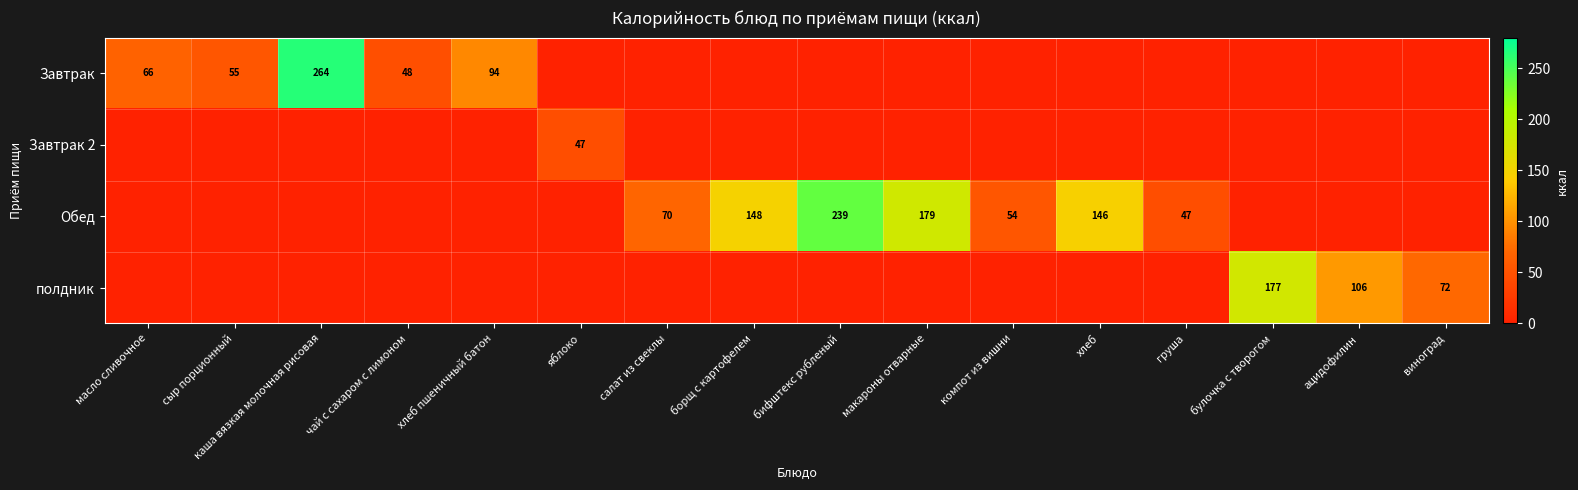

True or false: Обед has a value of 239 at бифштекс рубленый.

True